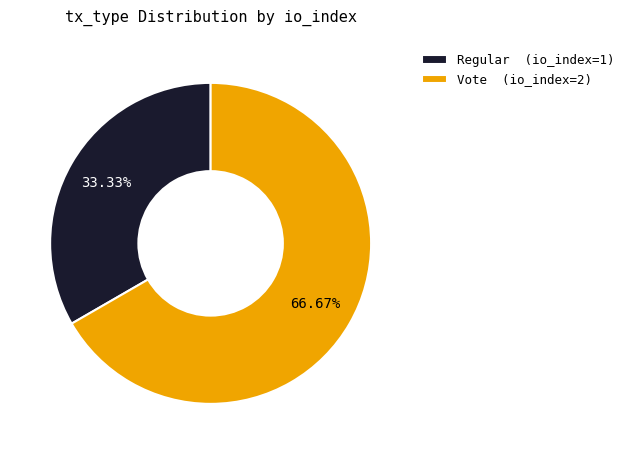

To the nearest percent, what portion does Regular represent?

33%